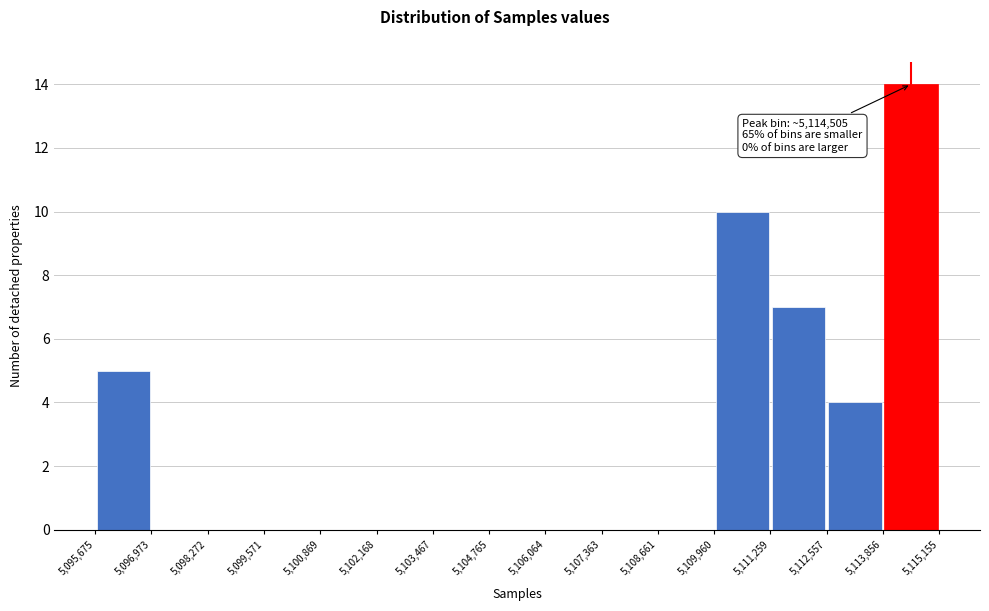

Which range on the x-axis has the tallest bar?

5,113,856 to 5,115,155